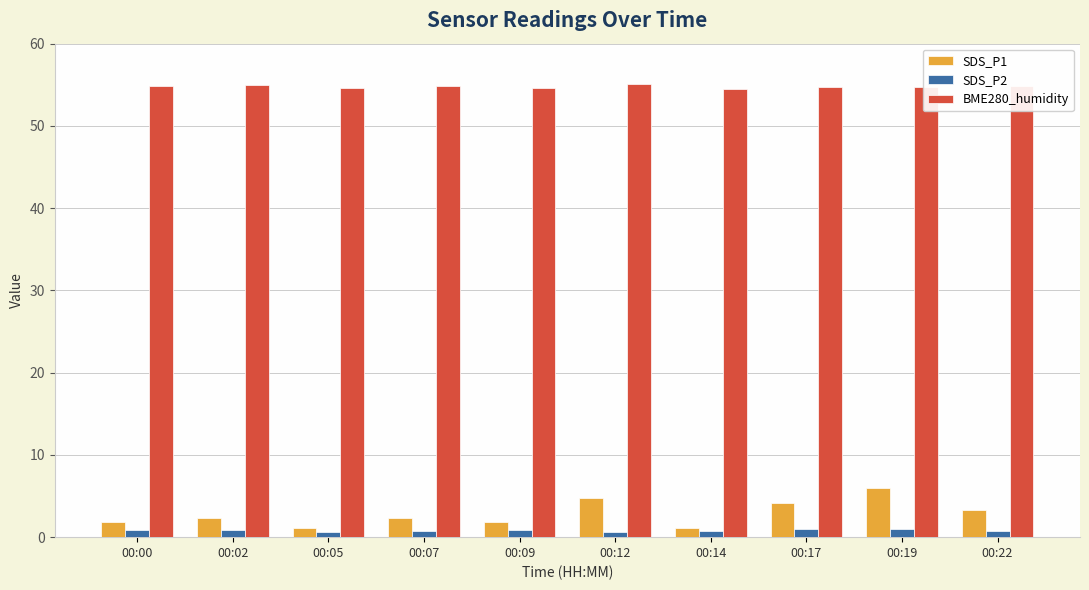

Rank the series by their maximum value, from lowest to highest.

SDS_P2, SDS_P1, BME280_humidity